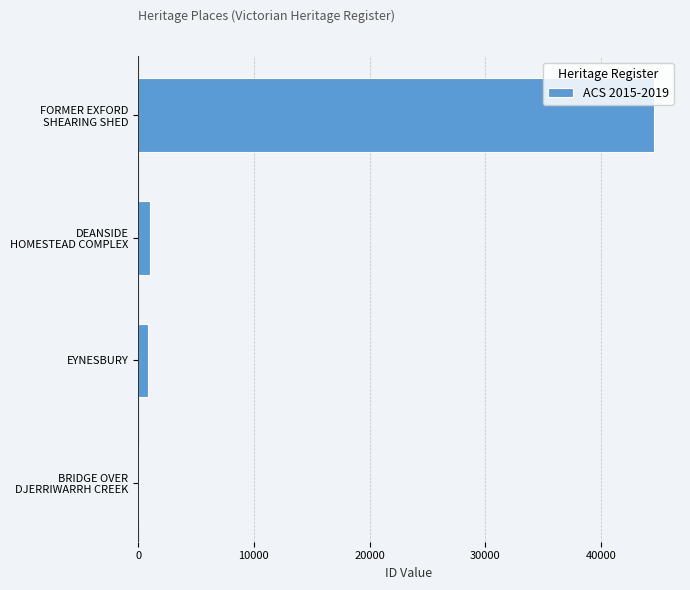

At which category does the chart reach its peak across all series?

FORMER EXFORD
SHEARING SHED